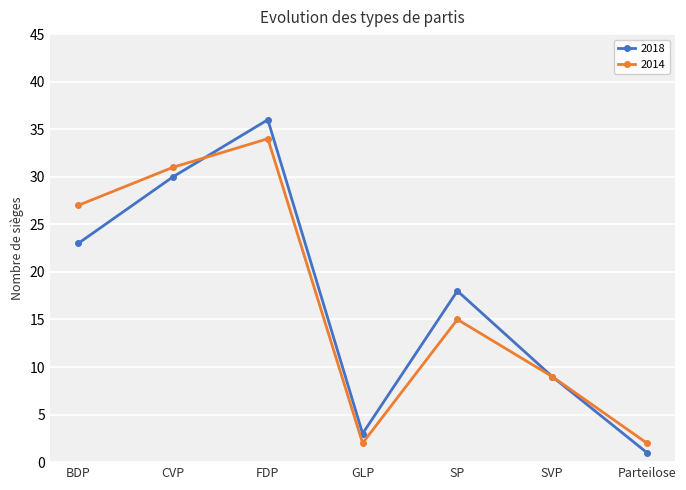

Reading left to right, list all the values displayed in this chart.

2018: BDP=23	CVP=30	FDP=36	GLP=3	SP=18	SVP=9	Parteilose=1
2014: BDP=27	CVP=31	FDP=34	GLP=2	SP=15	SVP=9	Parteilose=2